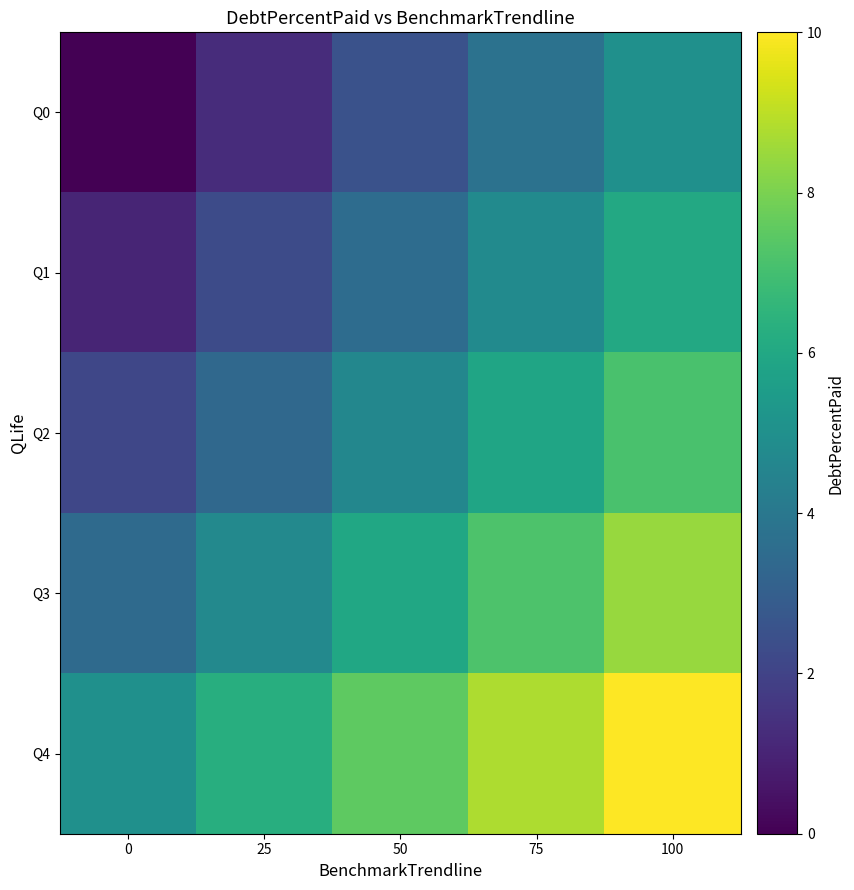

At 75, list the series in order from largest to smallest.

Q4, Q3, Q2, Q1, Q0